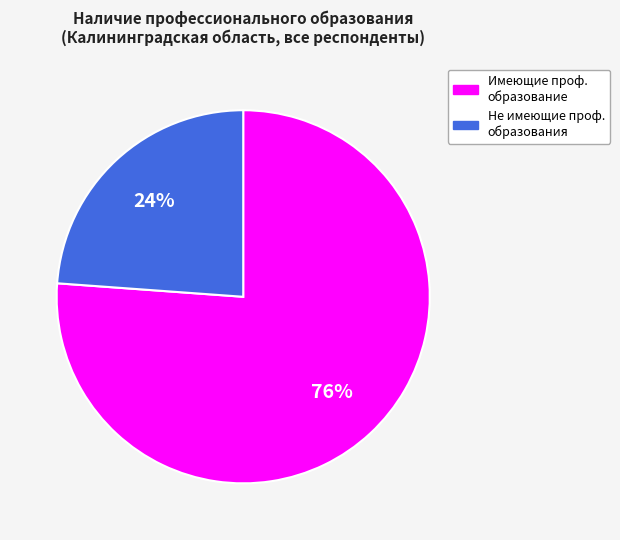

To the nearest percent, what is the average slice percentage?

50%